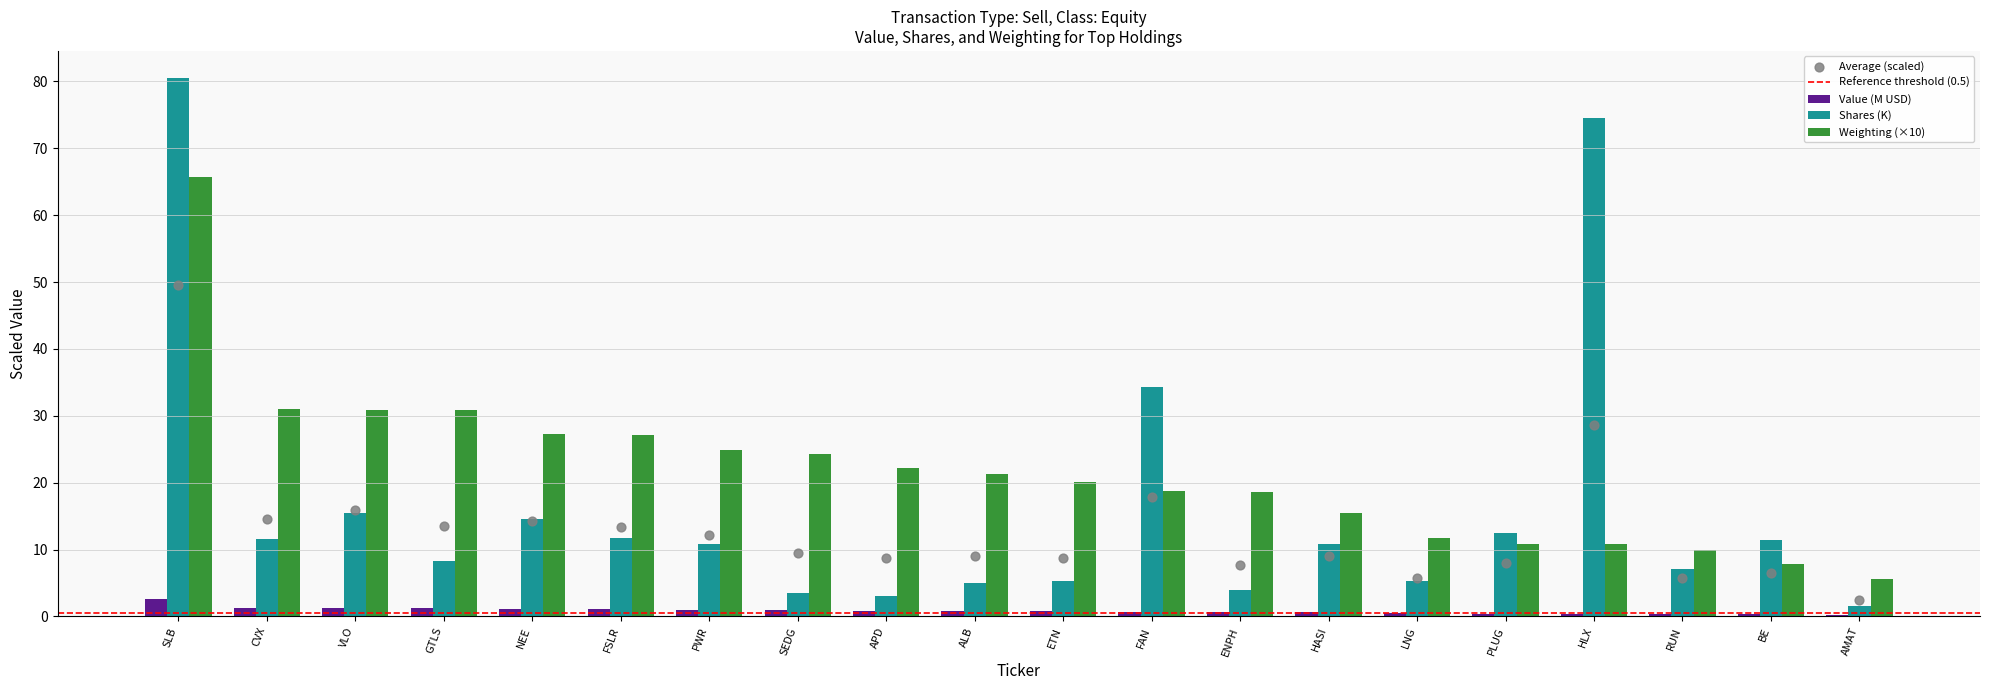

Where is Shares (K) nearest to the value 41?

FAN